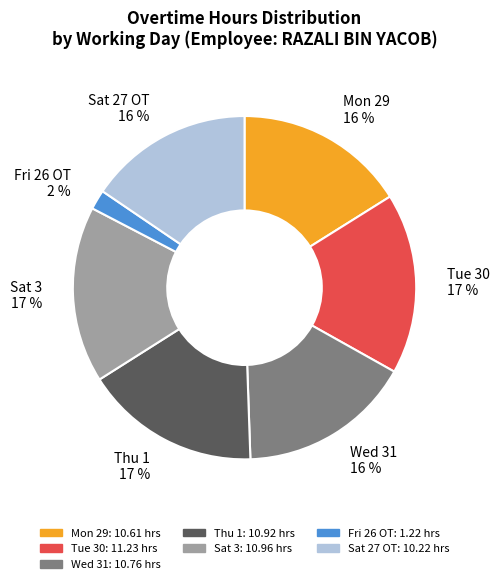

To the nearest percent, what is the difference between the Thu 1 and Sat 27 OT slice percentages?

1%